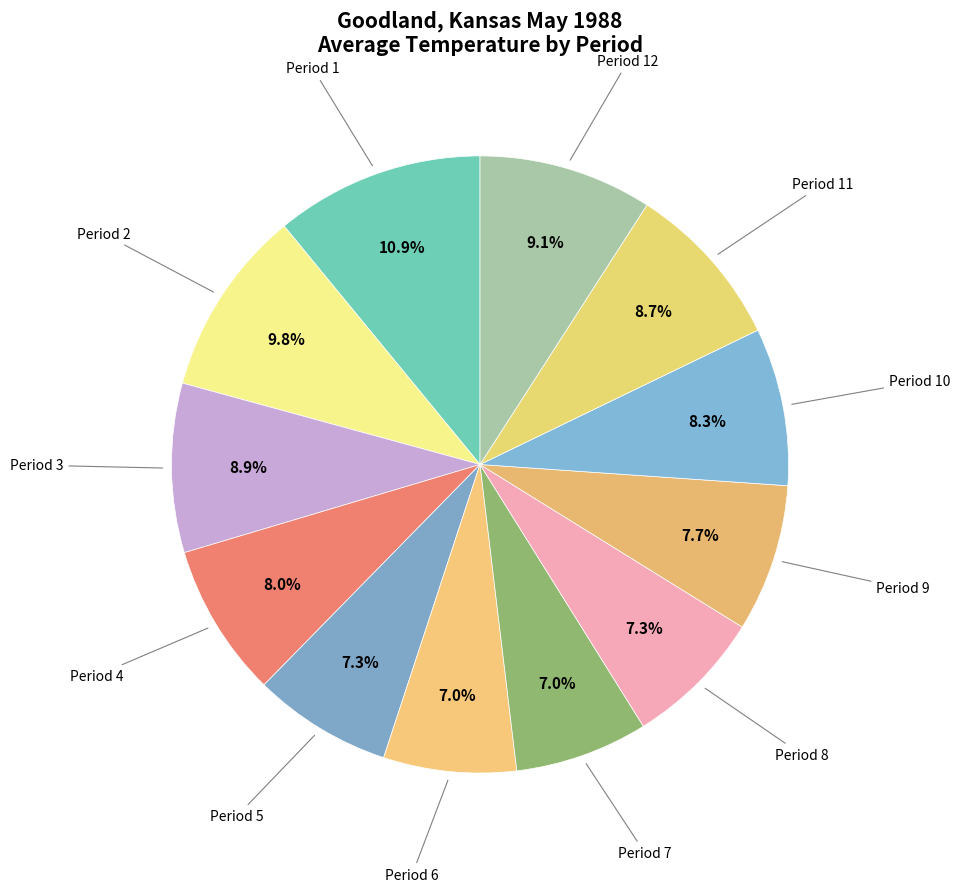

How many slices are in this pie chart?

12